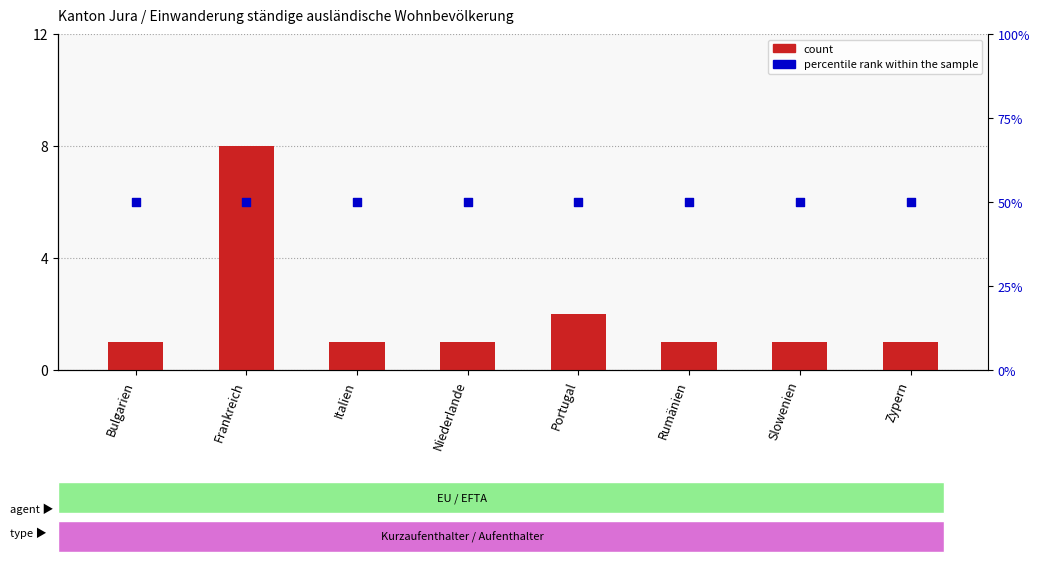

Is the value of percentile rank within the sample at Zypern greater than the value of count at Portugal?

Yes